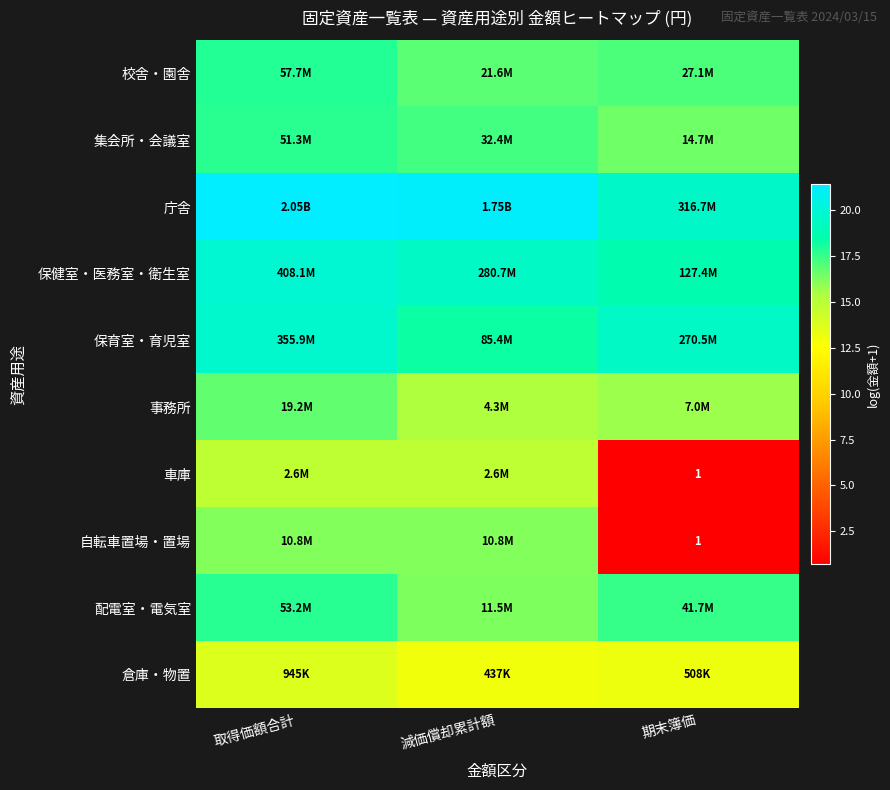

The value of 庁舎 at 減価償却累計額 is 21.3. True or false?

True